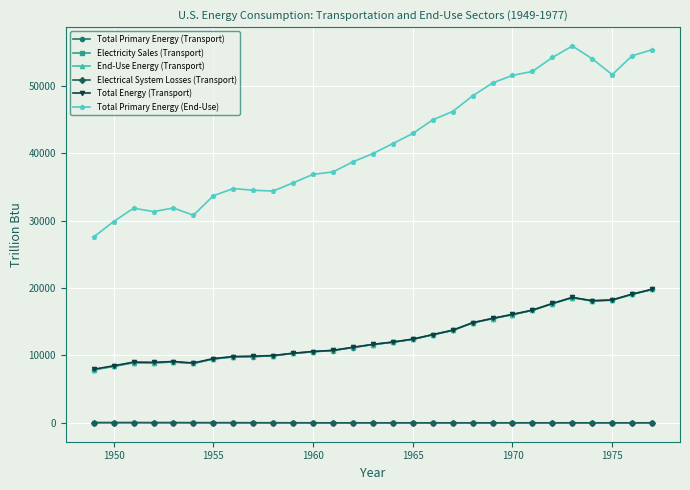

Which series has the largest total across all categories?

Total Primary Energy (End-Use)